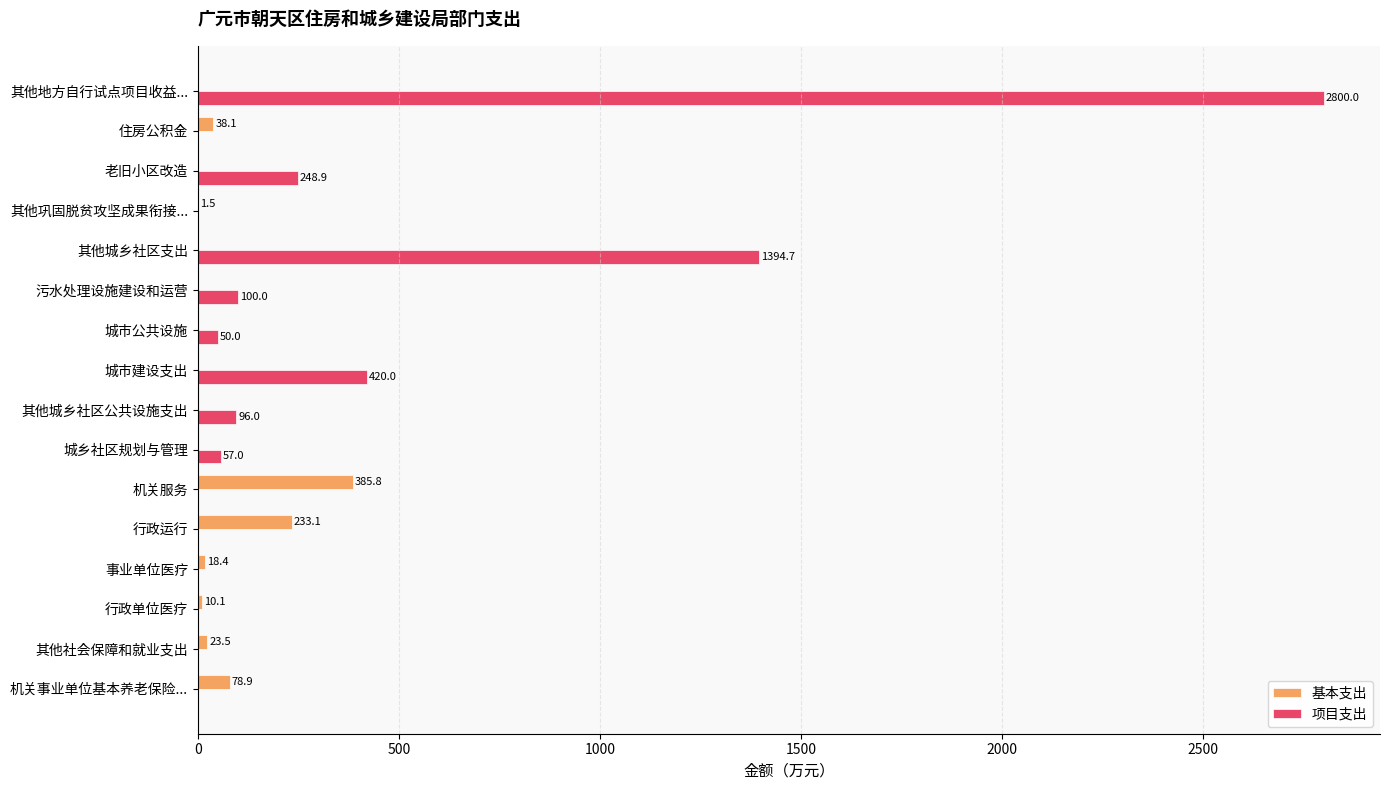

At which category is the sum across all series the highest?

其他地方自行试点项目收益...